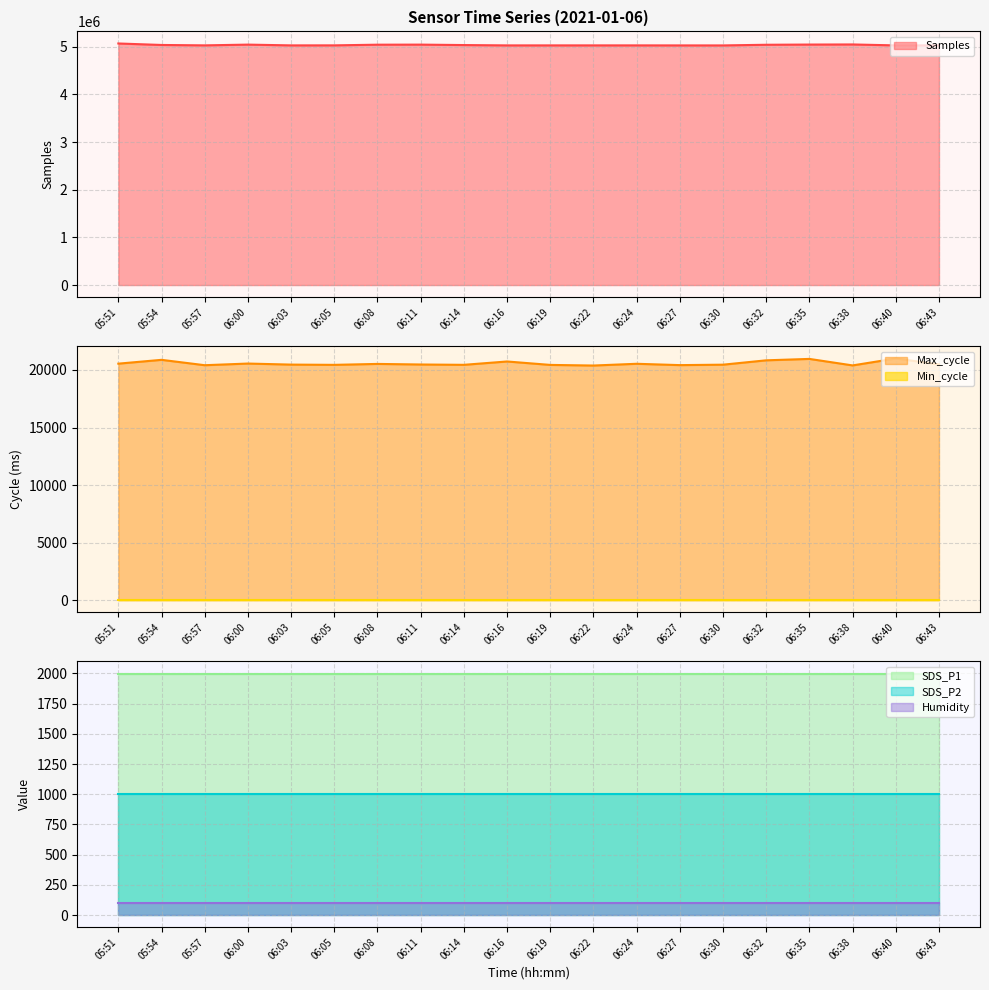

What value does the Samples series have at 06:24?

5029155